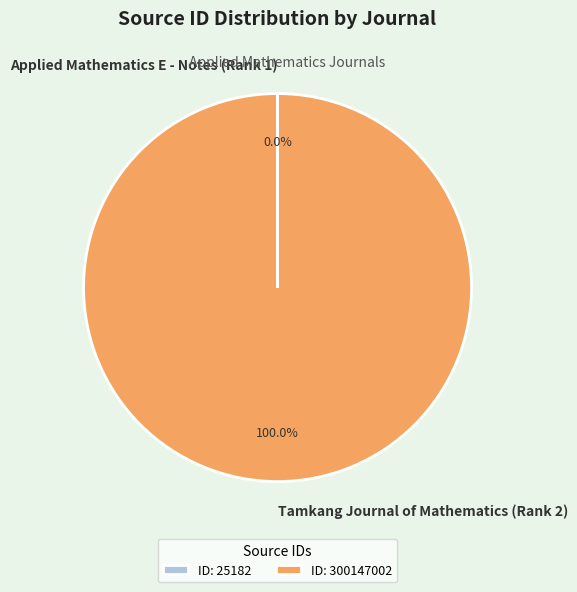

Is there any slice that represents more than half of the pie?

Yes